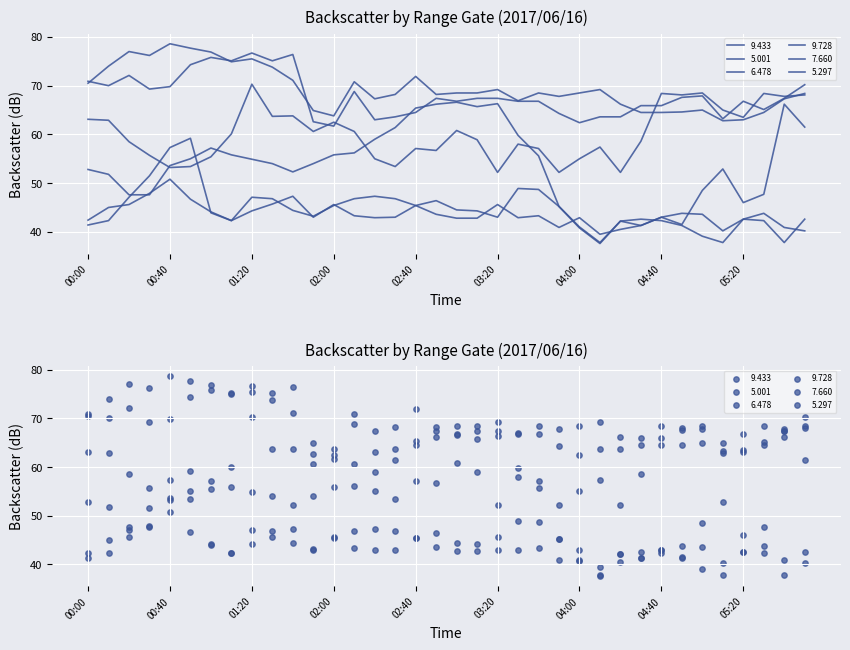

Is the value of 5.001 at 04:30 greater than the value of 5.297 at 06:00?

No